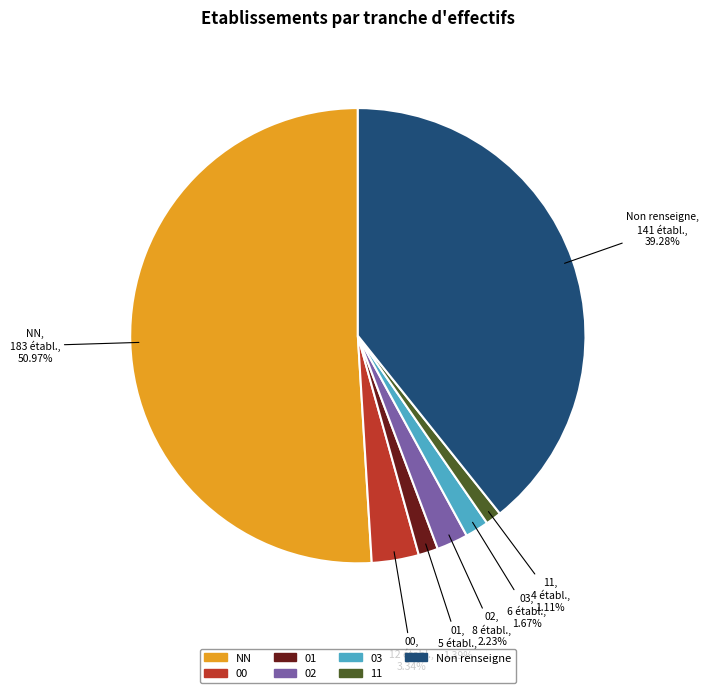

Is there a majority slice in this chart?

Yes